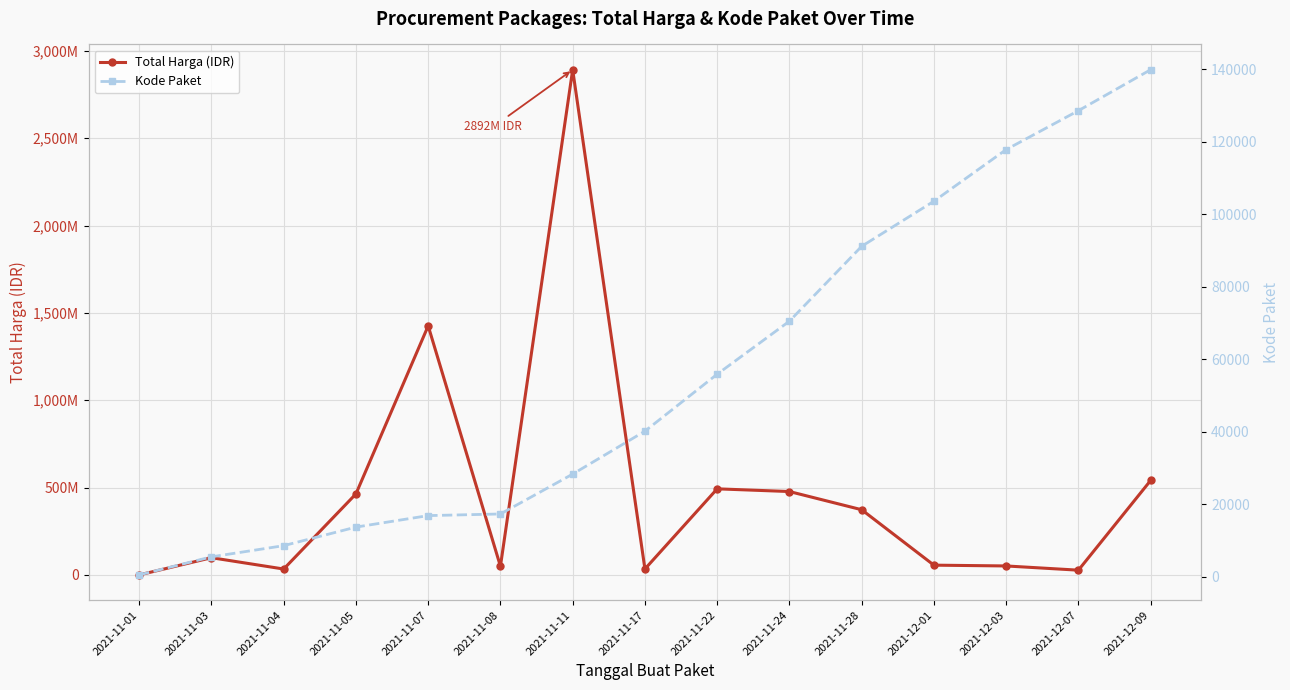

The value of Kode Paket at 2021-11-22 is 28830. True or false?

False